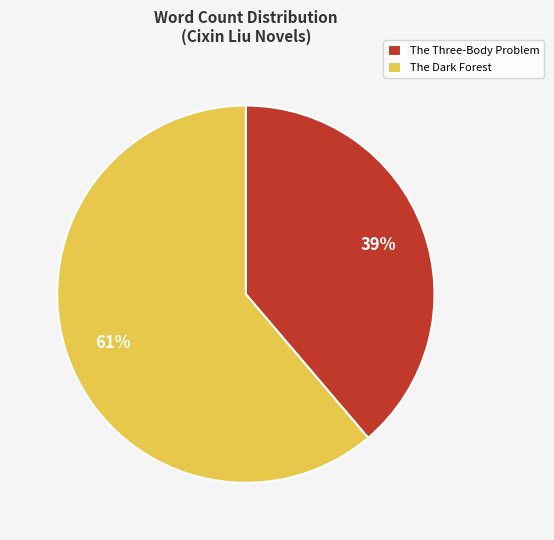

To the nearest percent, what is the average slice percentage?

50%